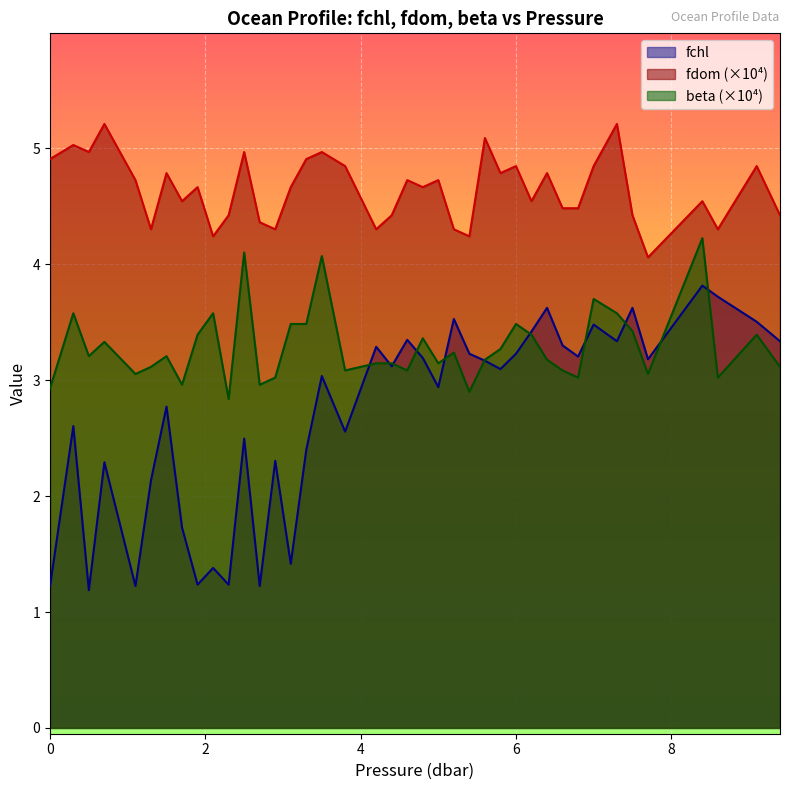

What is the label of the 6th point from the right?

7.5